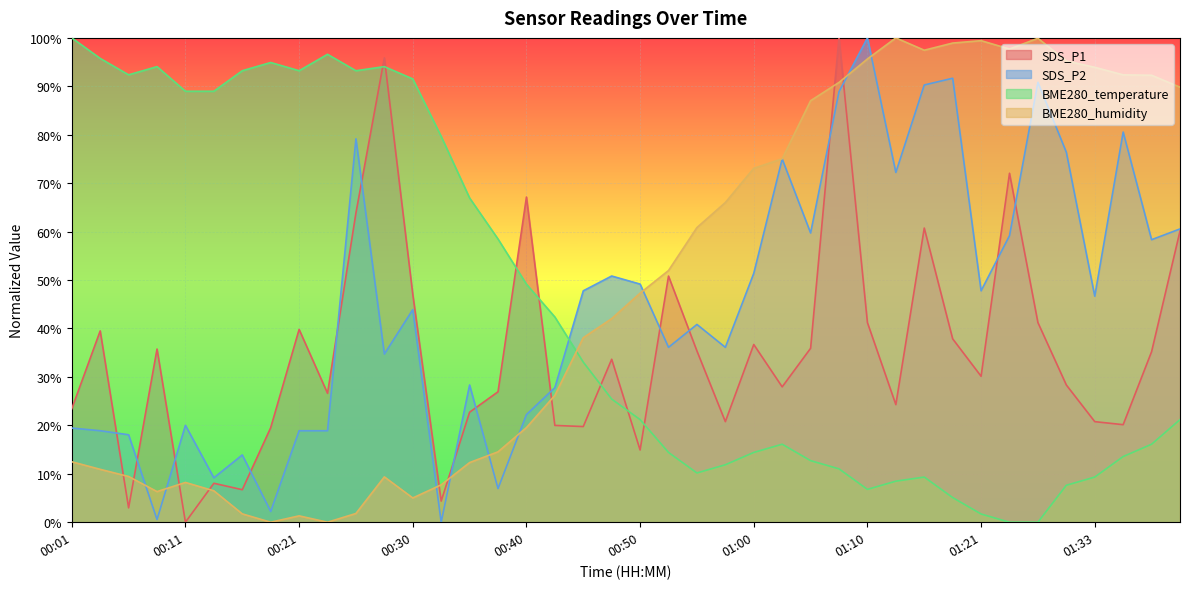

True or false: SDS_P1 and SDS_P2 cross at least once.

True